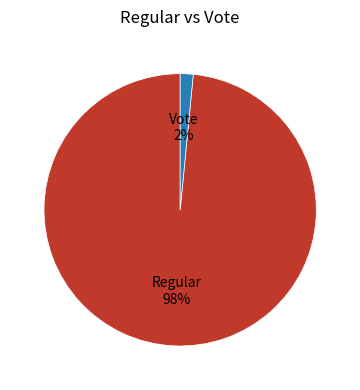

Combined, do Regular and Vote account for over 50%?

Yes